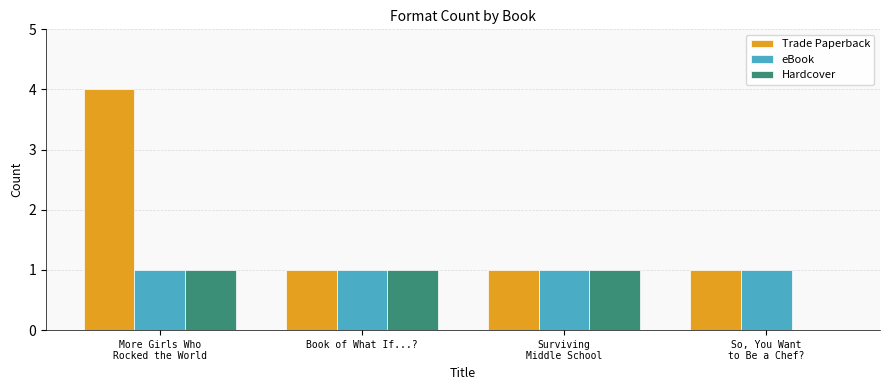

Reading left to right, extract all data points from this chart.

Trade Paperback: 4	1	1	1
eBook: 1	1	1	1
Hardcover: 1	1	1	0